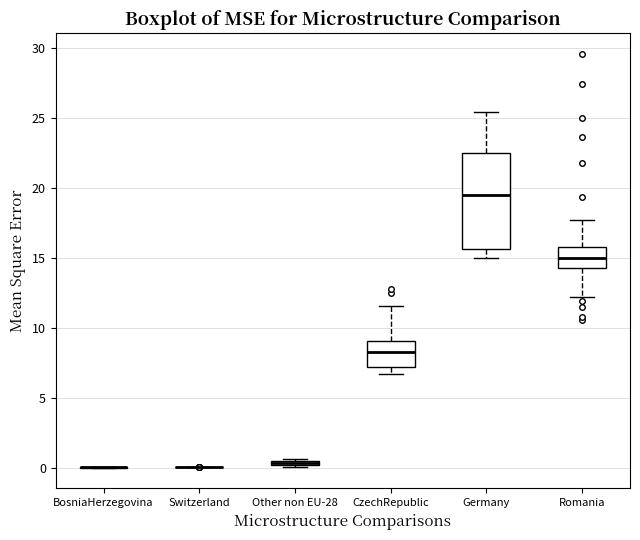

Comparing the boxes themselves (not the whiskers), which one is the tallest?

Germany